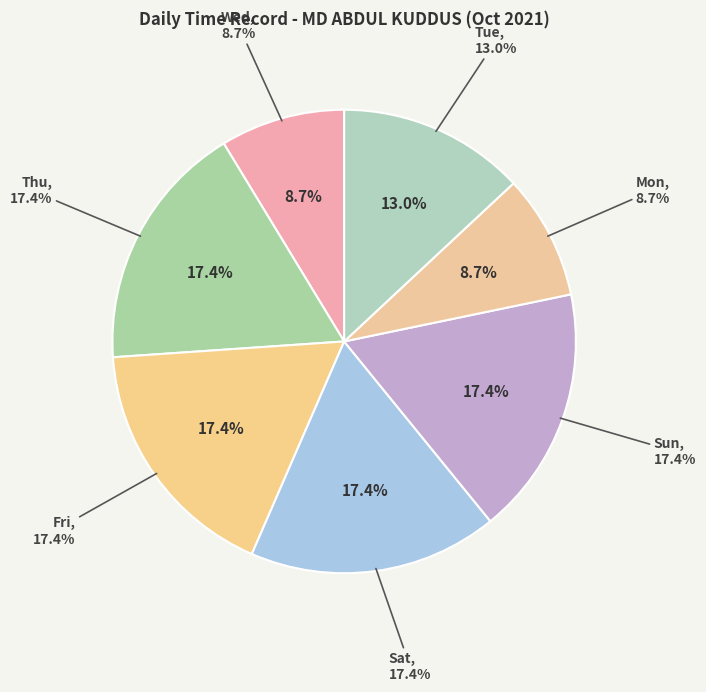

Is the sum of Tue and Fri greater than half?

No